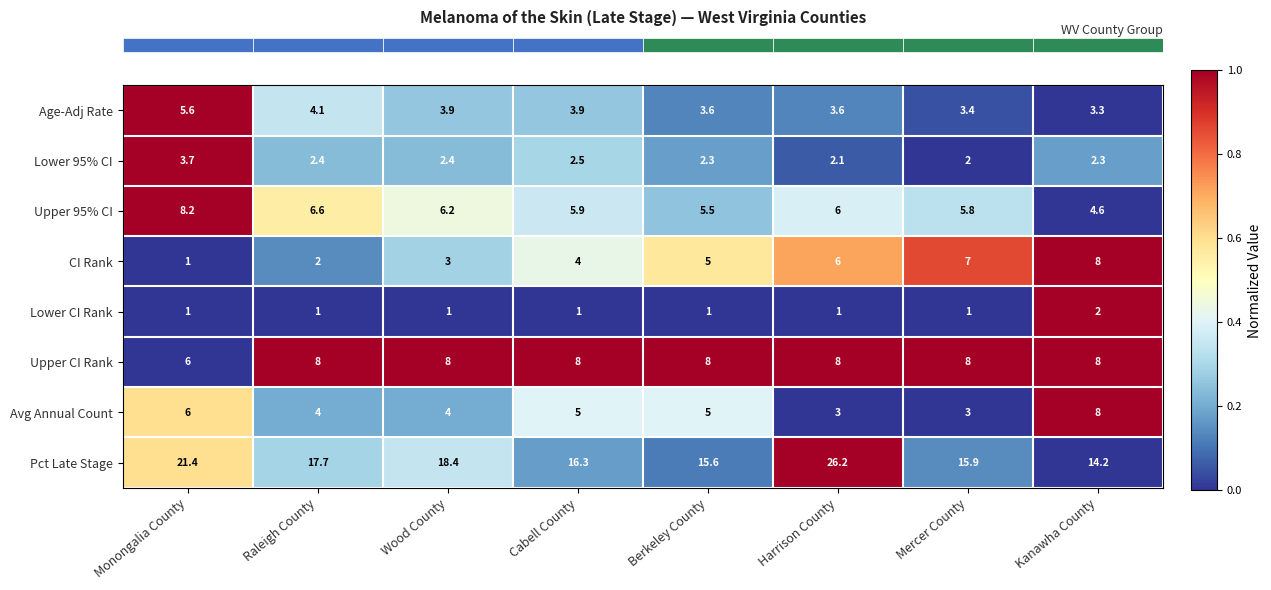

Which series has the largest range (max minus min)?

Pct Late Stage